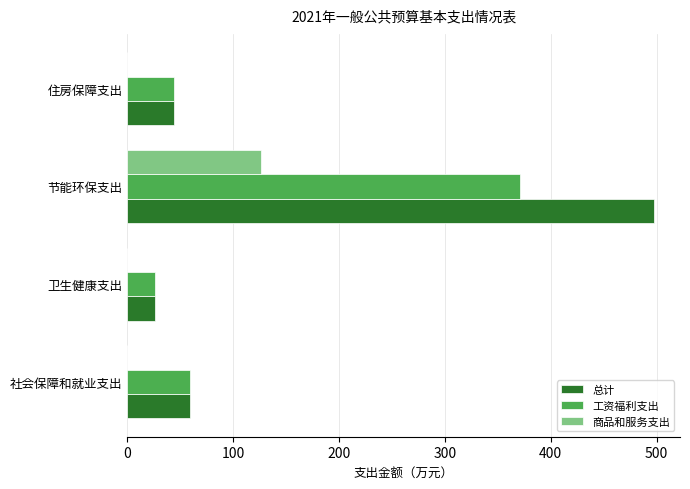

What is the sum of all 总计 values?

627.2